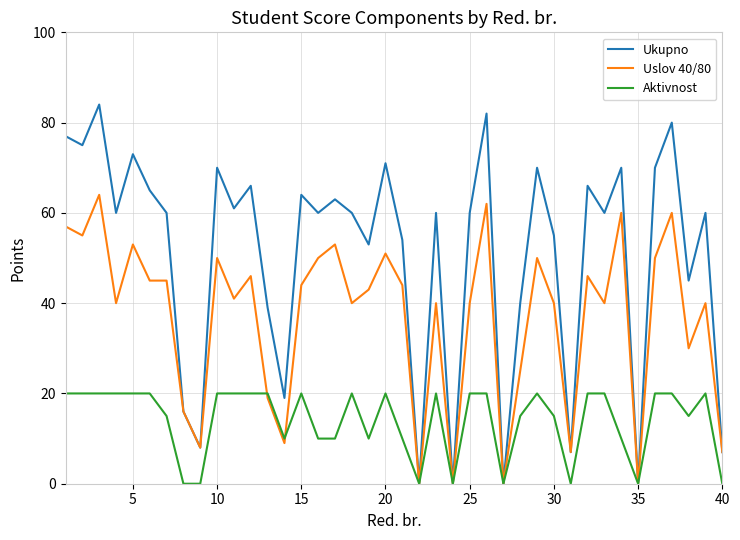

Rank the series by their average value, from lowest to highest.

Aktivnost, Uslov 40/80, Ukupno